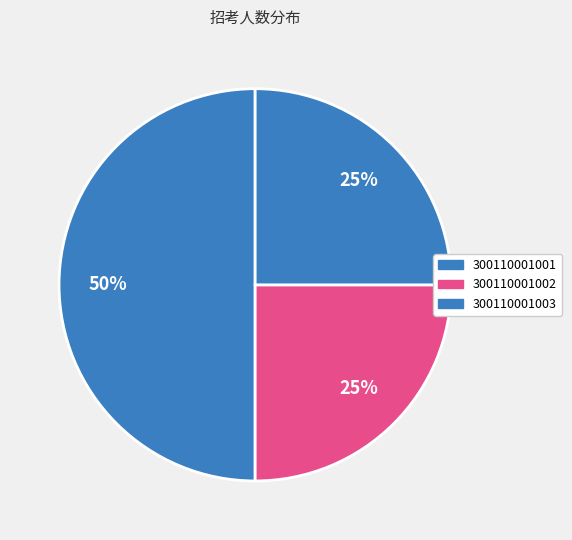

How many segments does this pie chart have?

3